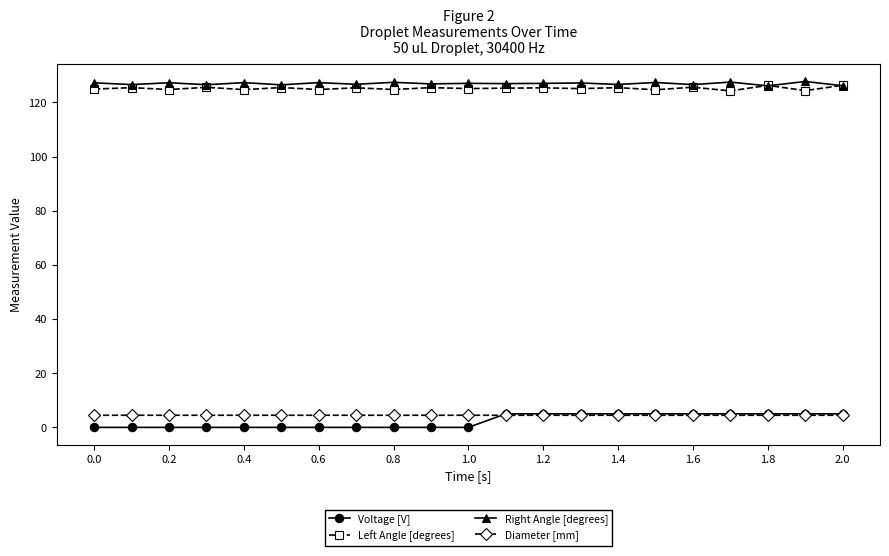

What is the lowest value of the Diameter [mm] series?

4.5